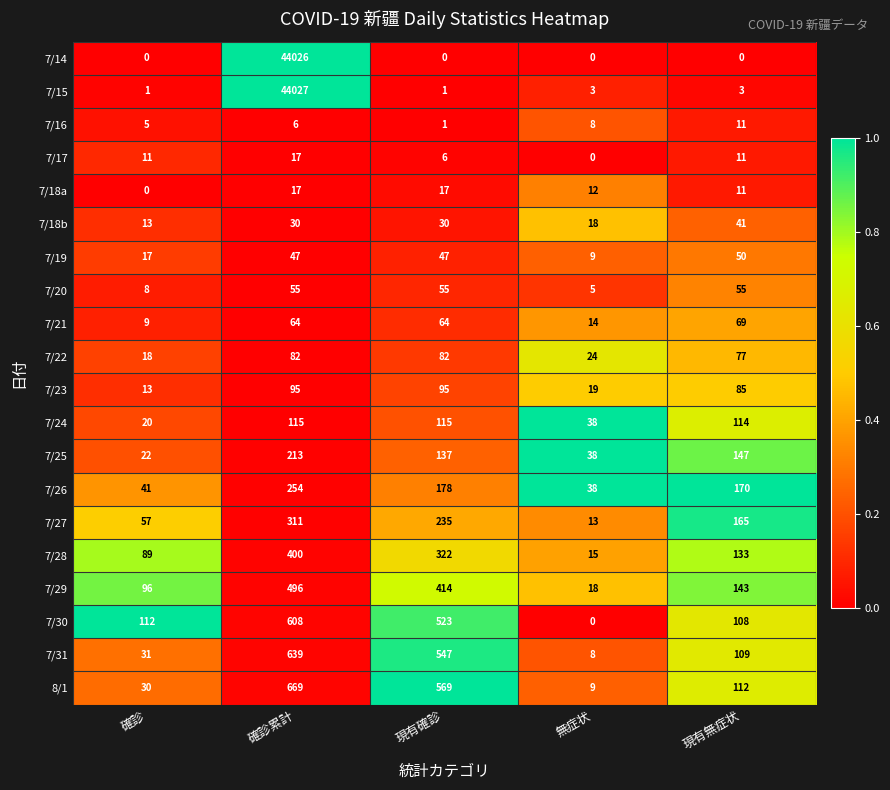

What is the spread (max minus min) of values at 無症状?

38